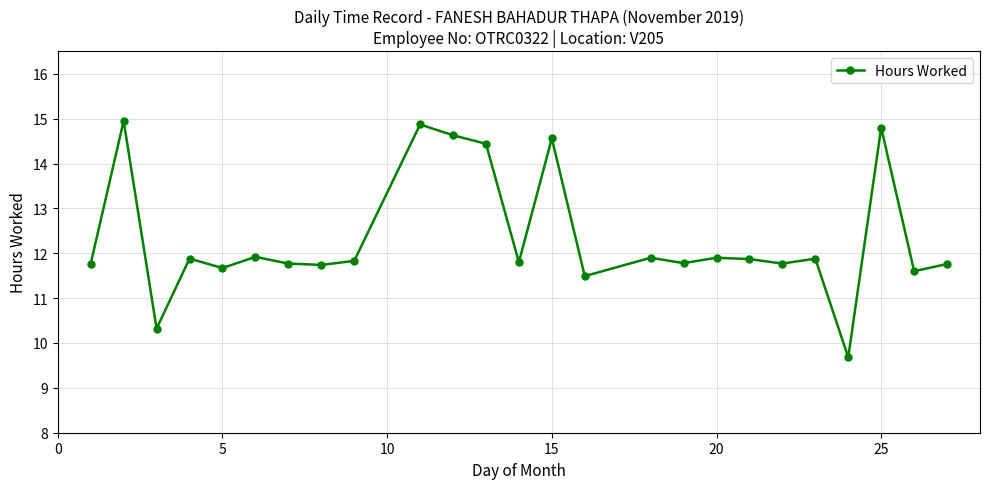

What is the difference between the maximum and minimum values?

5.3